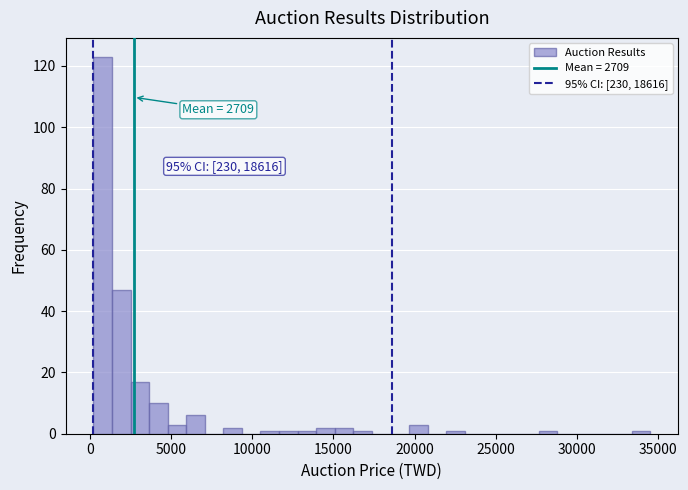

Read against the x-axis, roughly where is the centre of the tallest bar?

1000